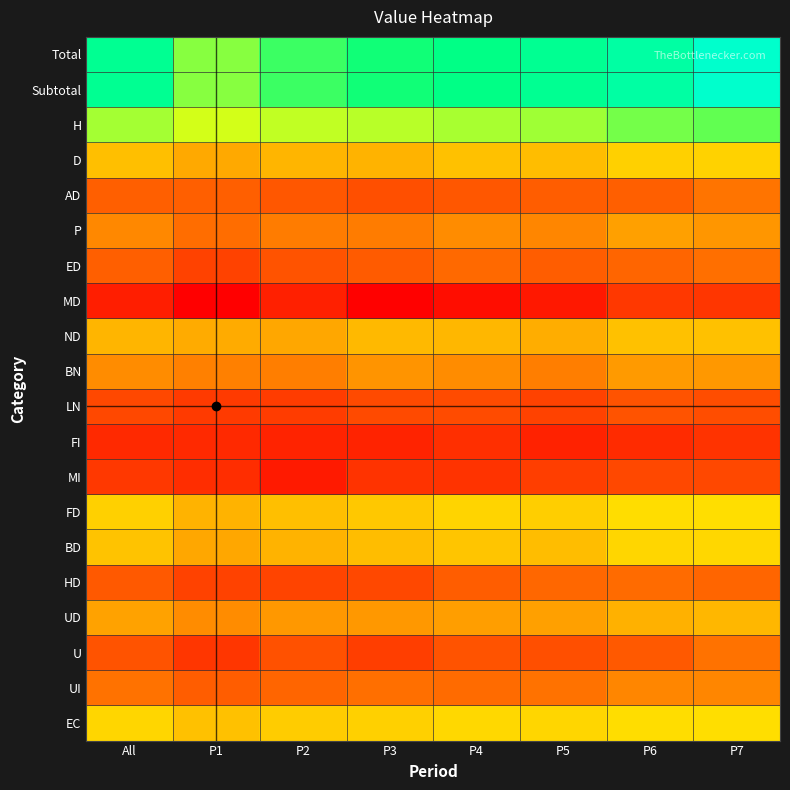

What is the maximum value shown in the chart?

13.6